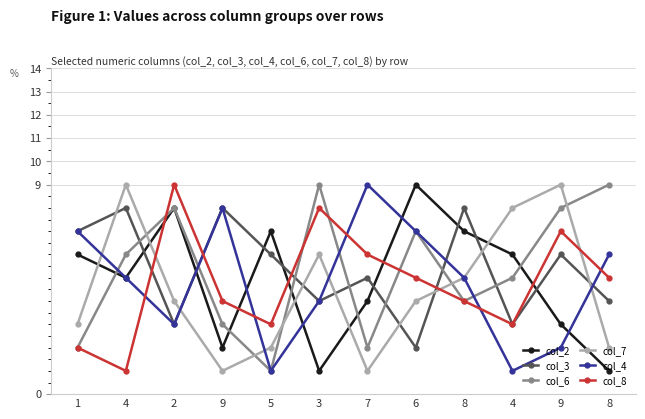

Is the value of col_7 at 6 greater than the value of col_4 at 9?

No